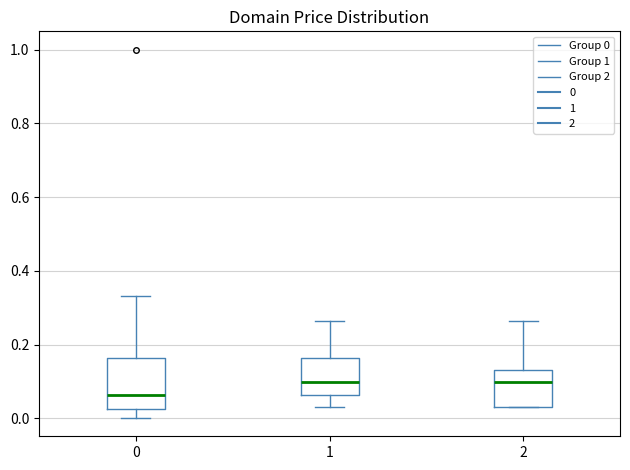

Which box has the lowest median line?

0